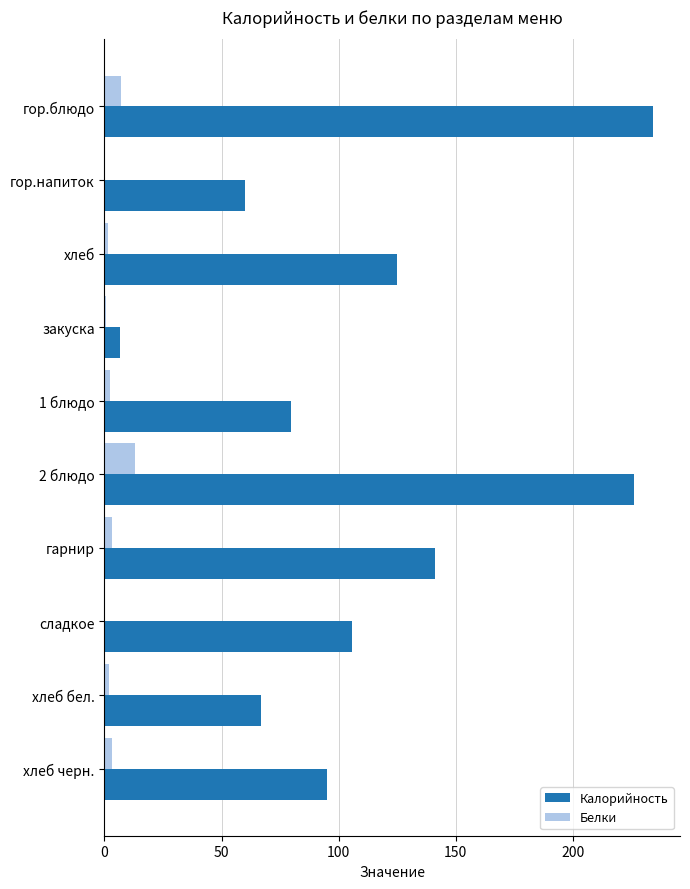

Which series changed the most between 2 блюдо and хлеб черн.?

Калорийность